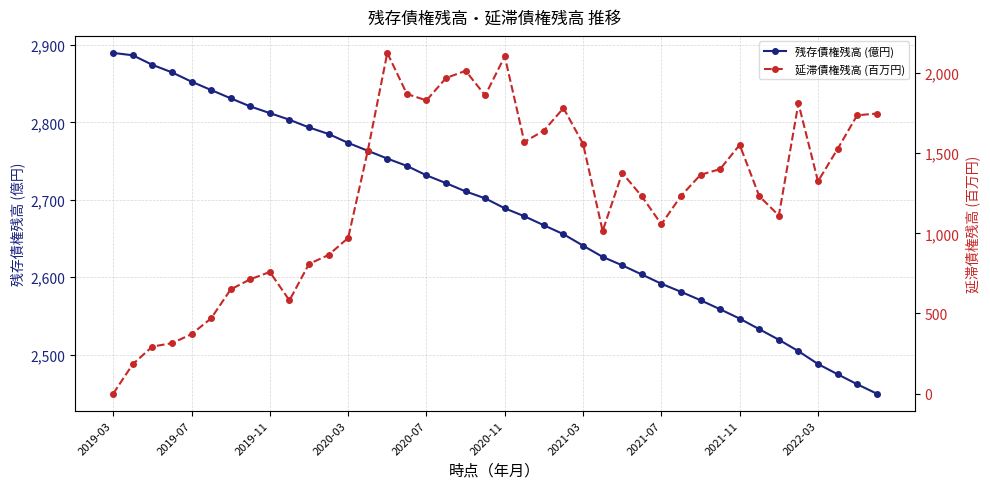

What is the difference between the second highest and second lowest values in the 残存債権残高 (億円) series?

425.1